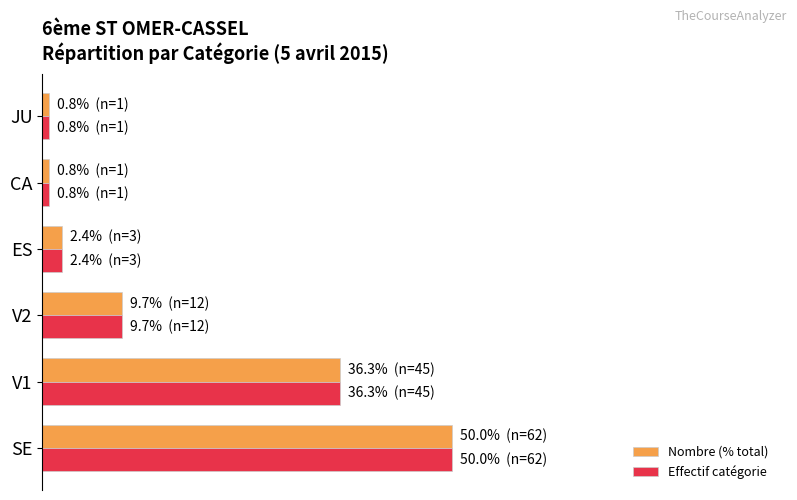

What is the difference between the maximum and minimum values in the Nombre (% total) series?

49.2